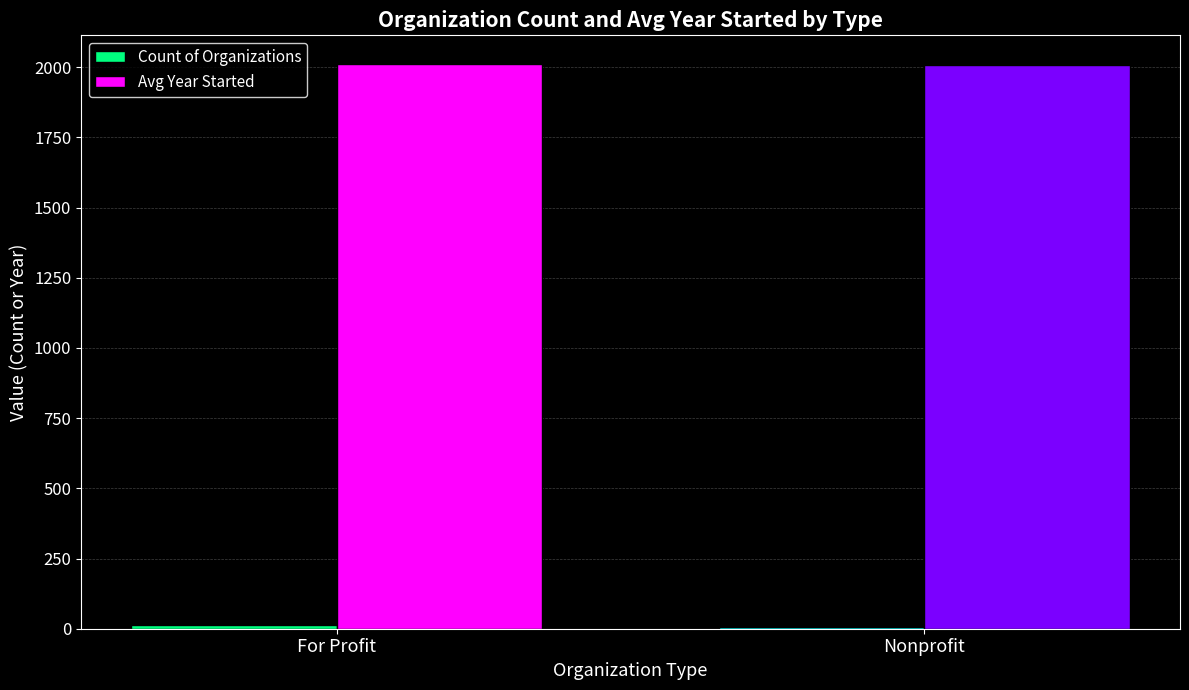

True or false: Avg Year Started has a value of 2013 at For Profit.

True